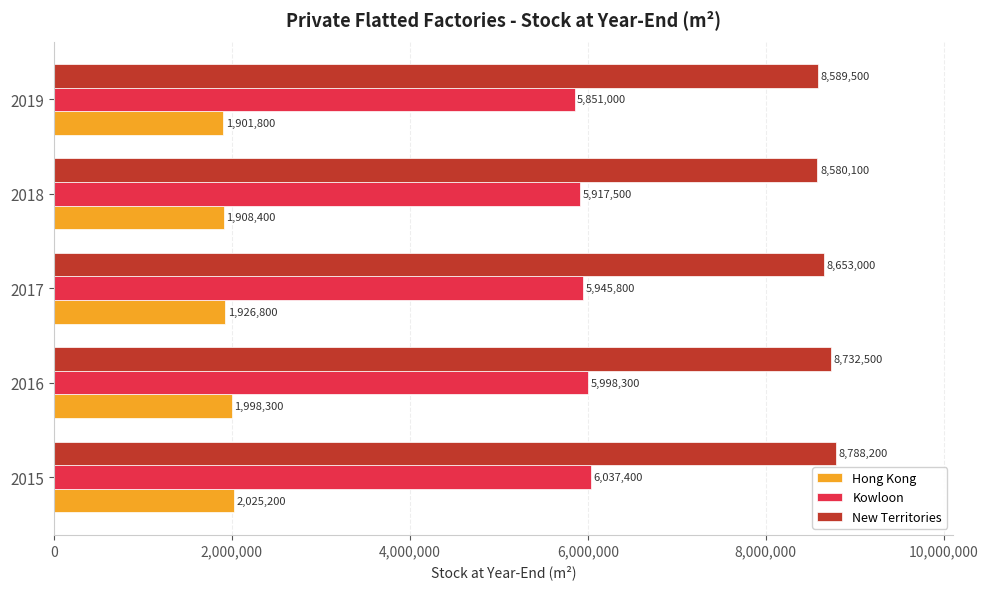

Which series has the largest total across all categories?

New Territories